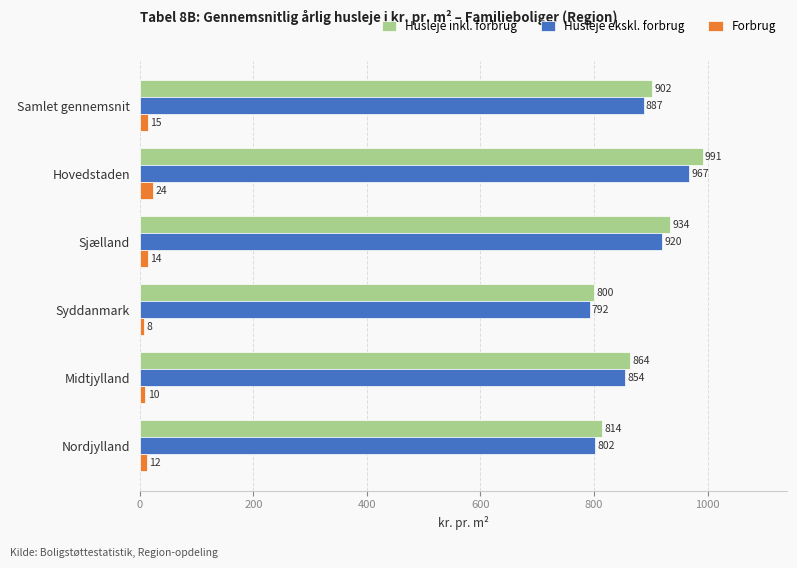

What is the difference between the maximum and minimum values in the Husleje inkl. forbrug series?

191